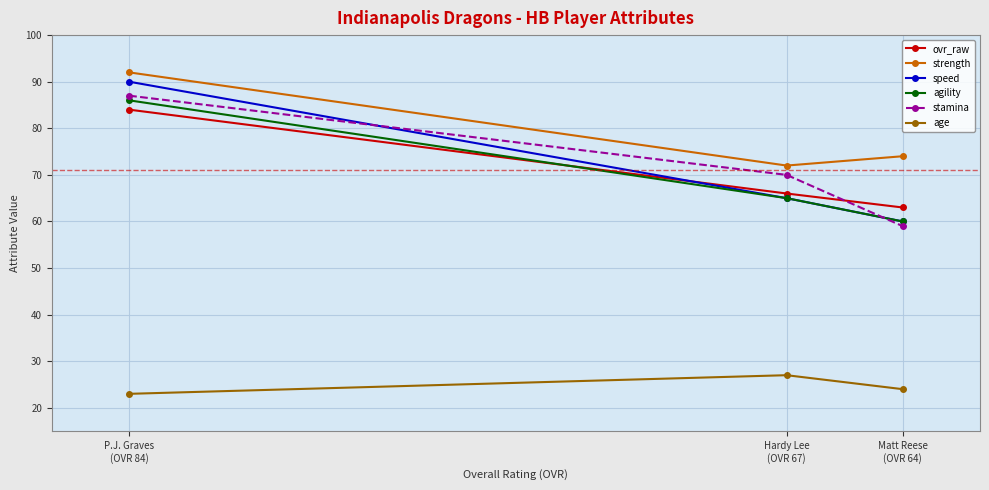

Read the age value at Matt Reese
(OVR 64).

24